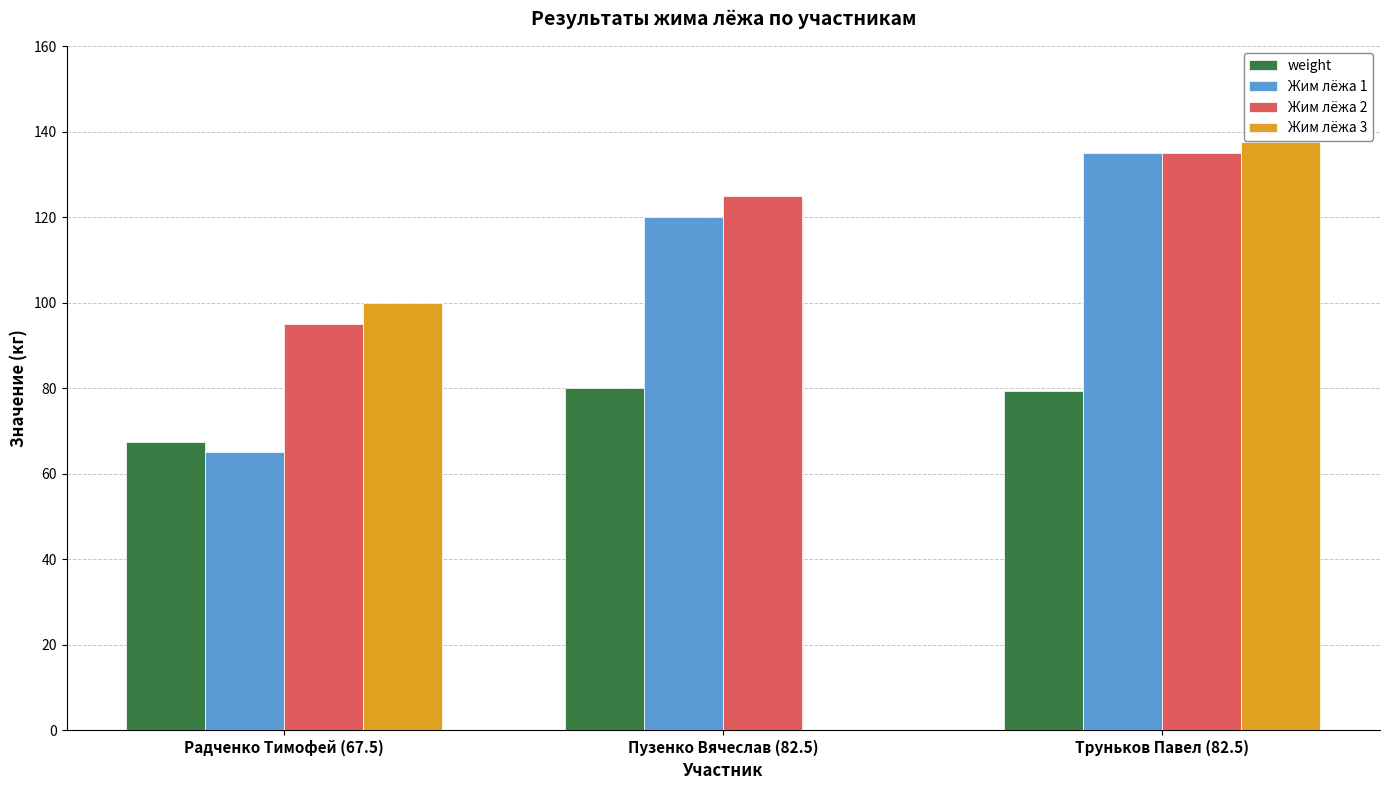

Between Радченко Тимофей (67.5) and Пузенко Вячеслав (82.5), which series saw the biggest shift?

Жим лёжа 3